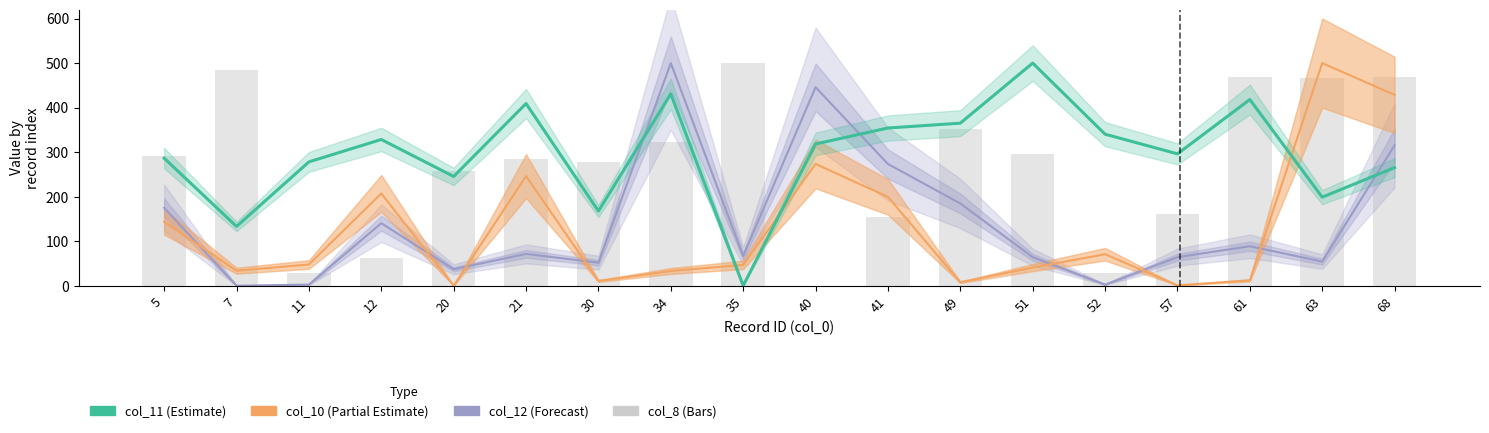

Between 34 and 68, which series saw the biggest shift?

col_10 (Partial Estimate)